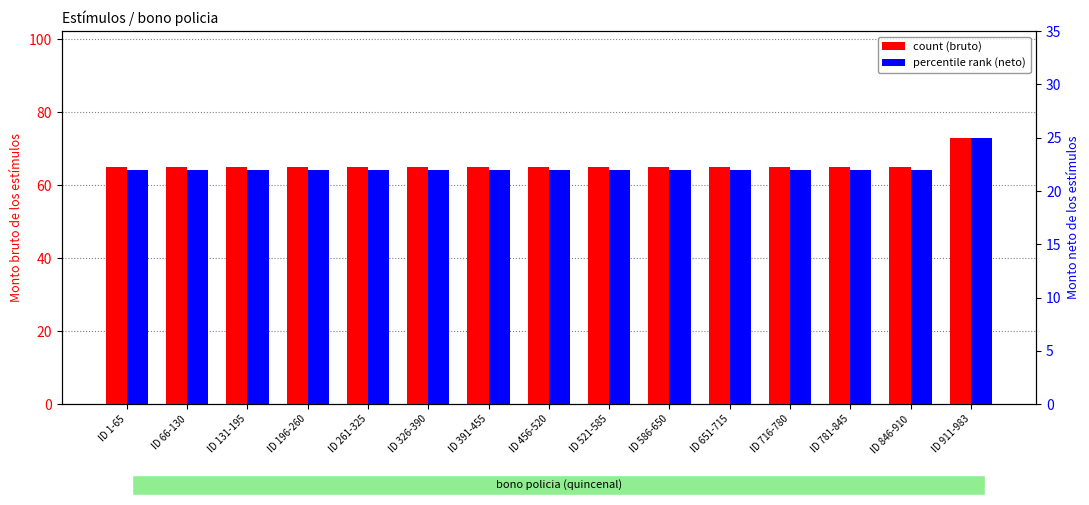

What position from the right is ID 196-260?

12